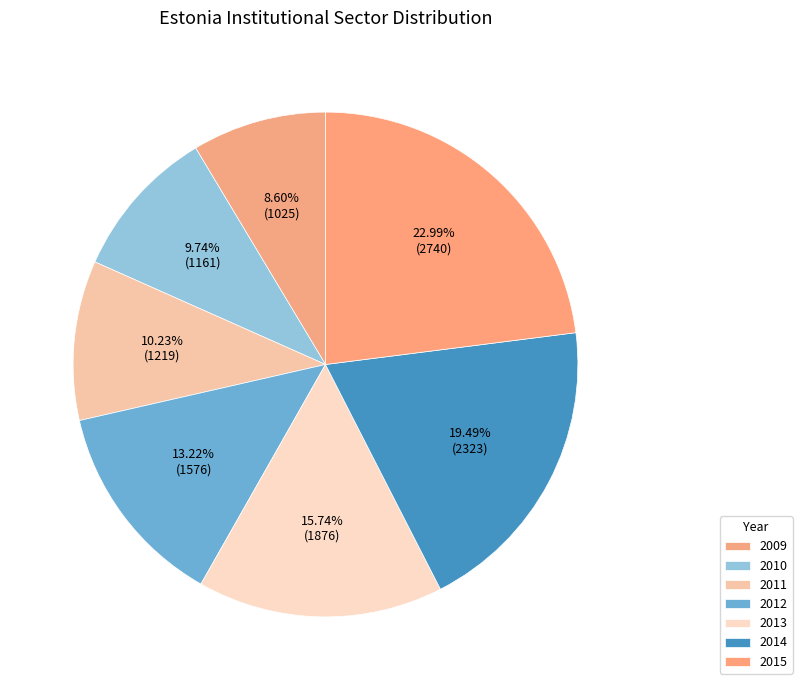

Which slice is the largest?

2015